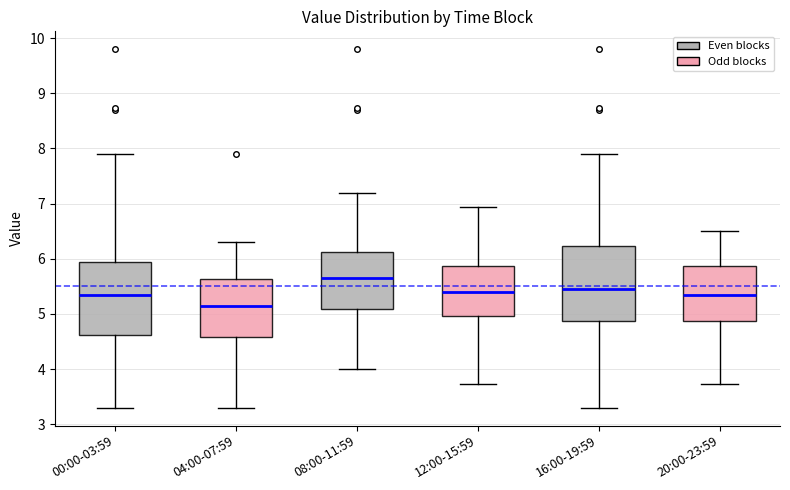

Reading left to right, transcribe this box plot: for each box, give where its median line is, the range the box spans, and where its two whiskers end, as read against the y-axis. The values are not printed on the chart, so give them approximately, as read against the axis.

00:00-03:59: median 5.4, box 4.6 to 5.9, whiskers 3.3 to 7.9
04:00-07:59: median 5.2, box 4.6 to 5.6, whiskers 3.3 to 6.3
08:00-11:59: median 5.7, box 5.1 to 6.1, whiskers 4.0 to 7.2
12:00-15:59: median 5.4, box 5.0 to 5.9, whiskers 3.7 to 6.9
16:00-19:59: median 5.5, box 4.9 to 6.2, whiskers 3.3 to 7.9
20:00-23:59: median 5.3, box 4.9 to 5.9, whiskers 3.7 to 6.5